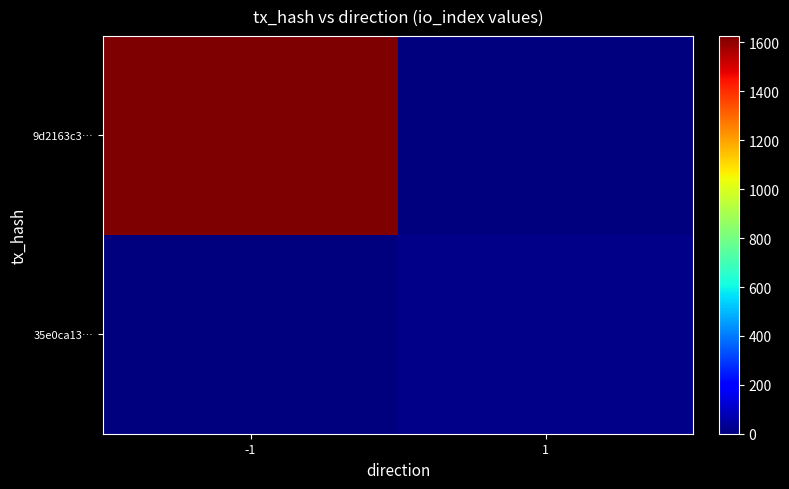

Reading left to right, list all the values displayed in this chart.

9d2163c3…: -1=1627	1=0
35e0ca13…: -1=0	1=14